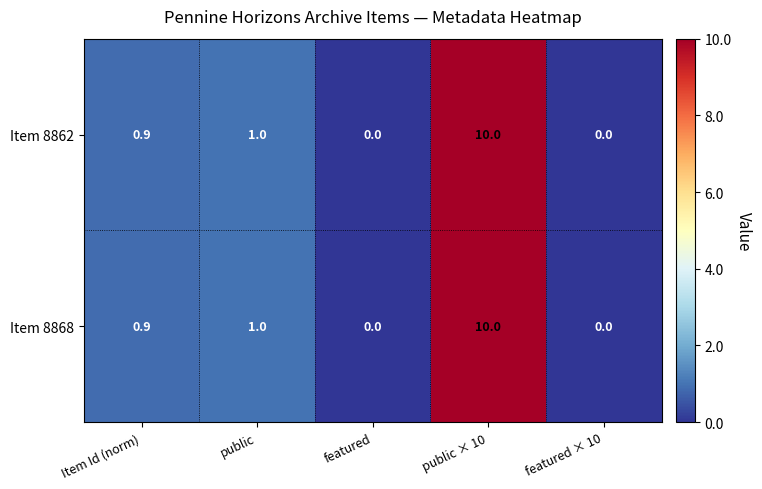

Which category has the highest value across all series?

public × 10